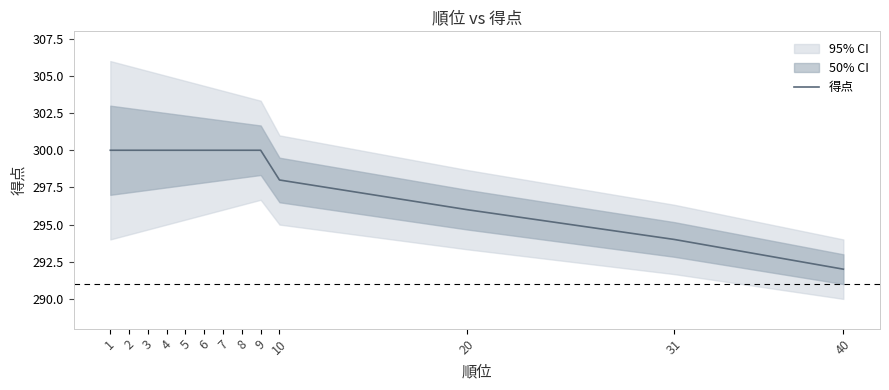

Between 10 and 2, which is larger?

2